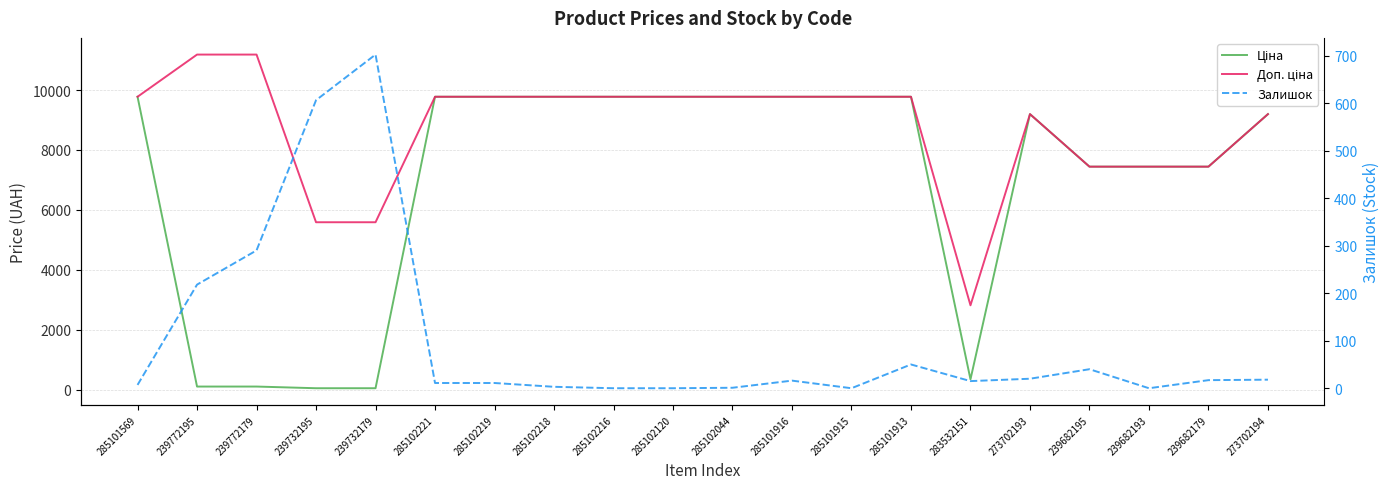

How many values in the Залишок series exceed 16?

9